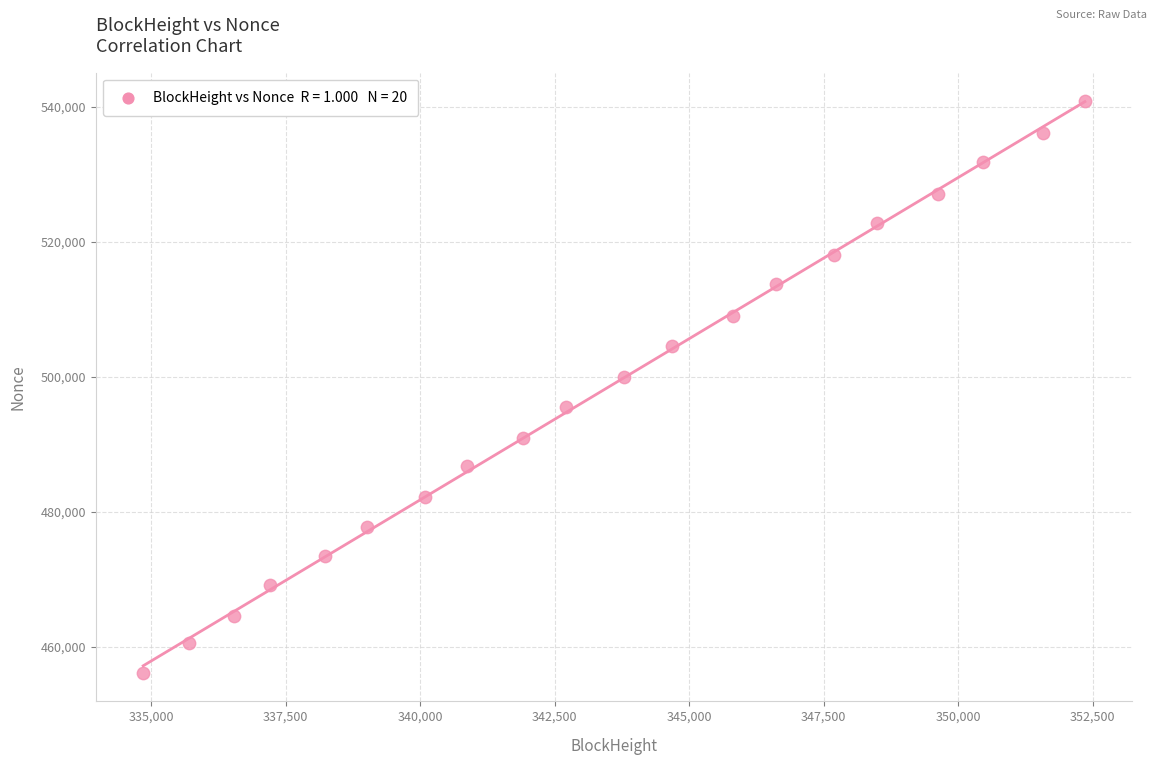

What Y value in the scatter plot is closest to 498516?

499952